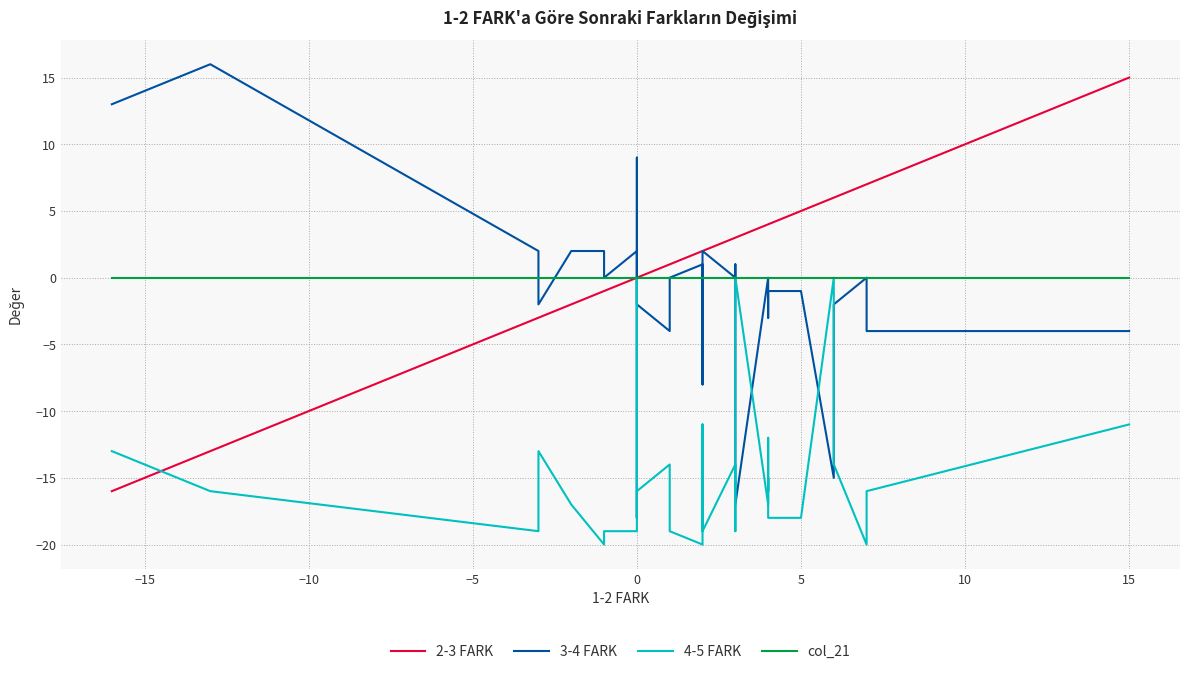

True or false: 4-5 FARK and col_21 intersect in this chart.

False